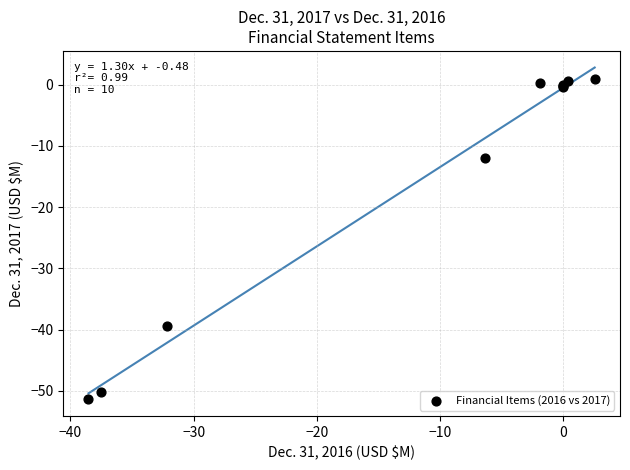

What Y value in the scatter plot is closest to -25?

-12.0